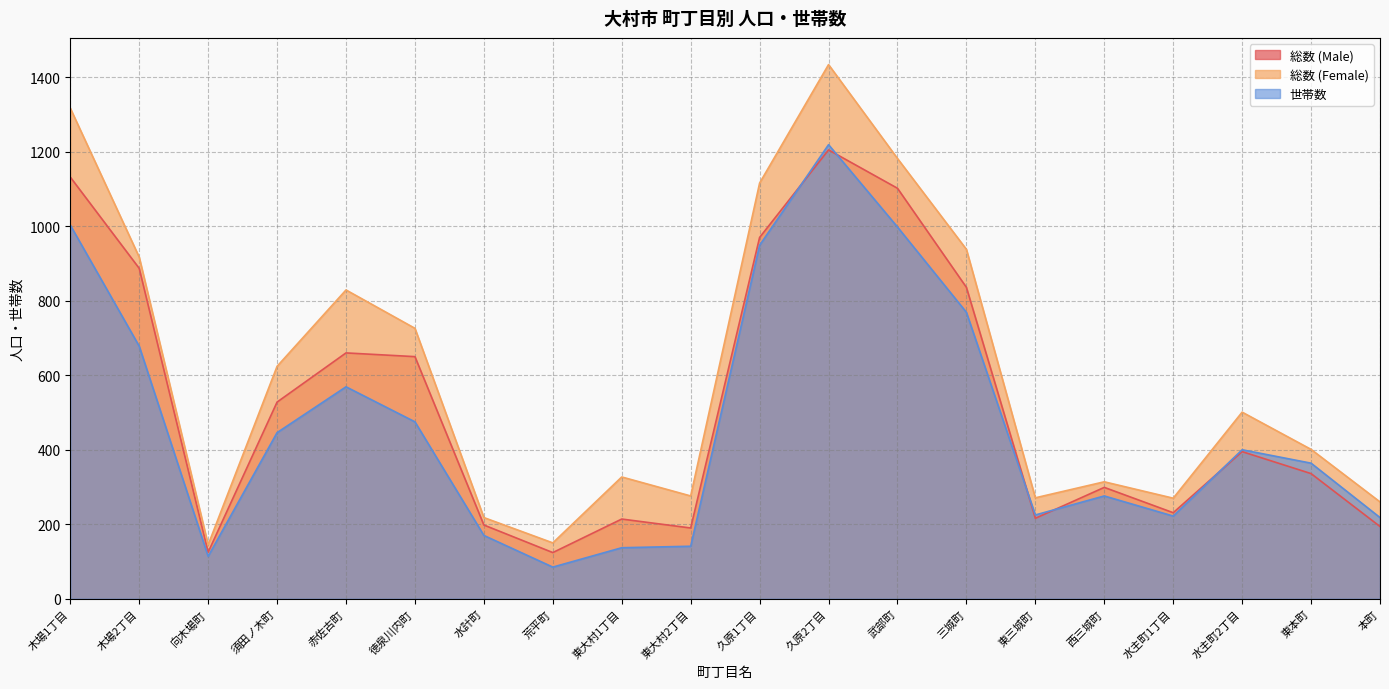

What is the spread (max minus min) of values at 水計町?

48